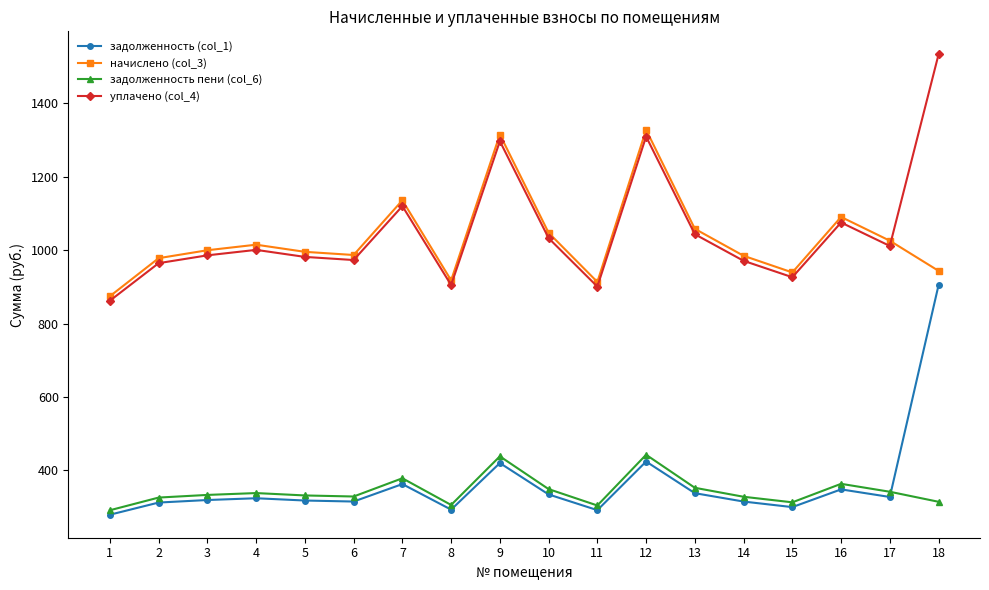

True or false: задолженность (col_1) has a value of 505.8 at 11.

False